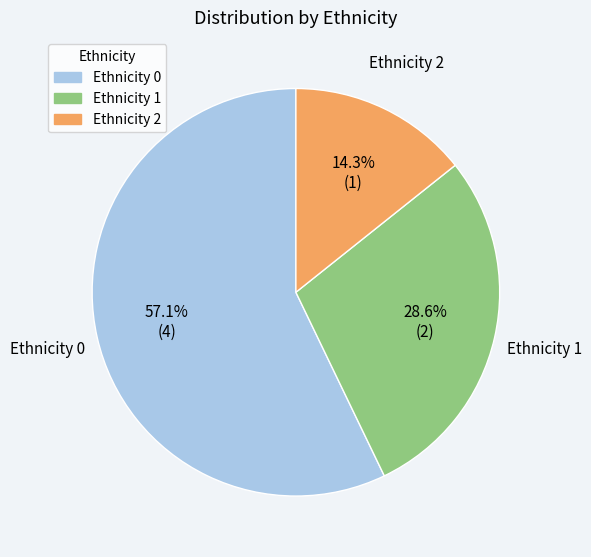

How many segments does this pie chart have?

3